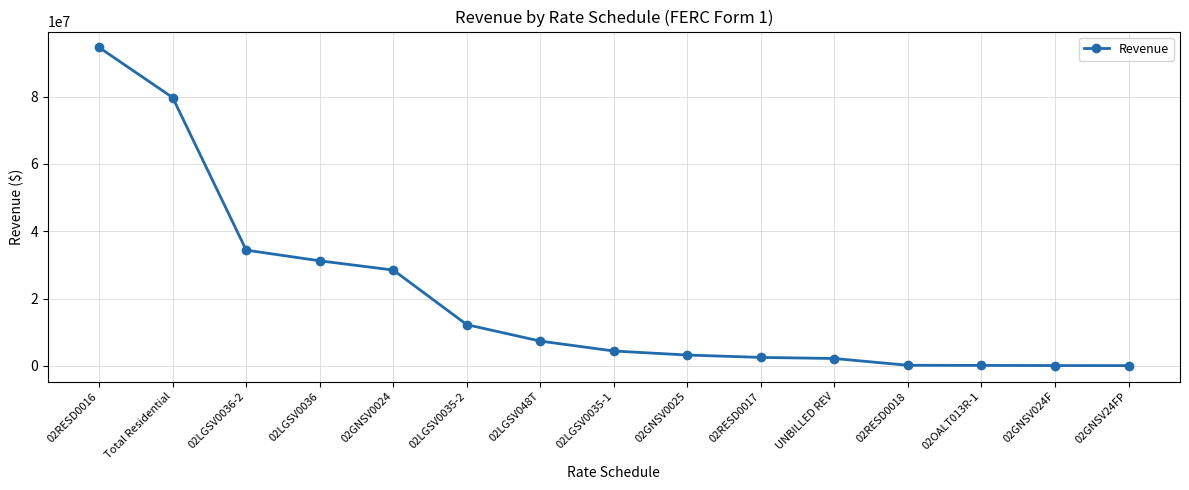

Which has a higher value, 02OALT013R-1 or Total Residential?

Total Residential